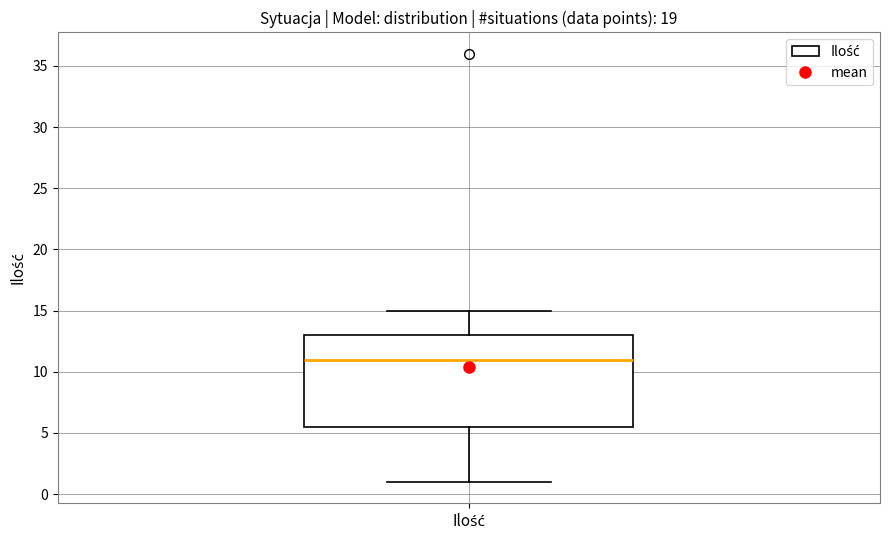

Transcribe this box plot: give where the median line is, the range the box spans, and where the two whiskers end, as read against the y-axis. The values are not printed on the chart, so give them approximately, as read against the axis.

median 11.0, box 5.5 to 13.0, whiskers 1.0 to 15.0